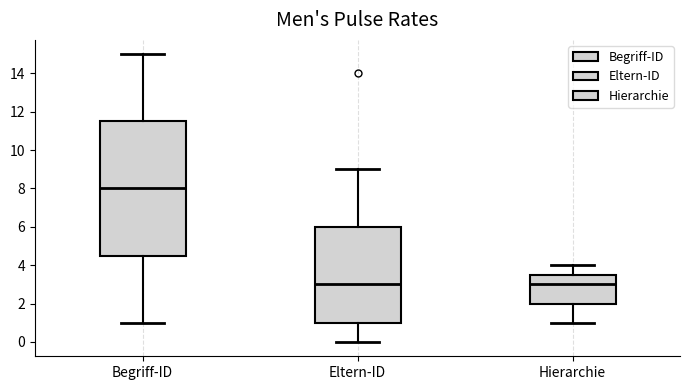

Reading left to right, transcribe this box plot: for each box, give where its median line is, the range the box spans, and where its two whiskers end, as read against the y-axis. The values are not printed on the chart, so give them approximately, as read against the axis.

Begriff-ID: median 8.0, box 4.6 to 11.6, whiskers 1.0 to 15.0
Eltern-ID: median 3.0, box 1.0 to 6.0, whiskers 0.0 to 9.0
Hierarchie: median 3.0, box 2.0 to 3.6, whiskers 1.0 to 4.0